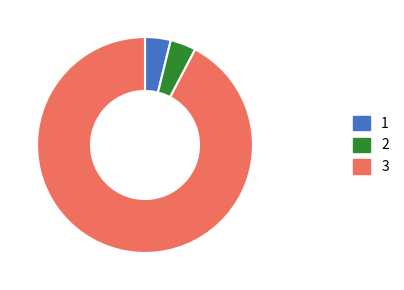

Combined, do 3 and 2 account for over 50%?

Yes